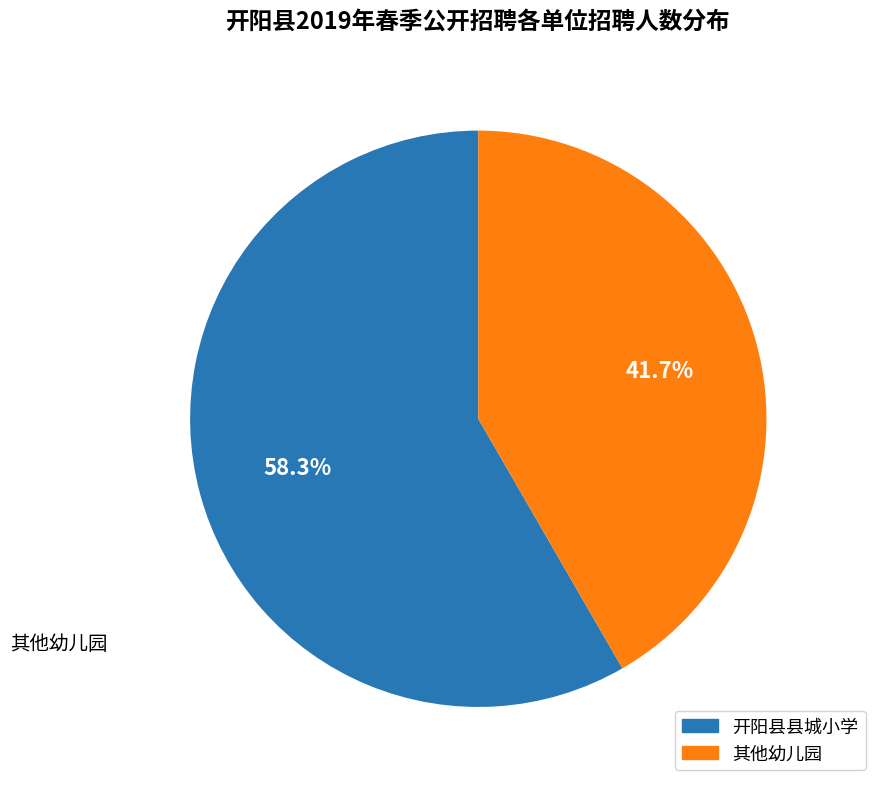

Is there any slice that represents more than half of the pie?

Yes